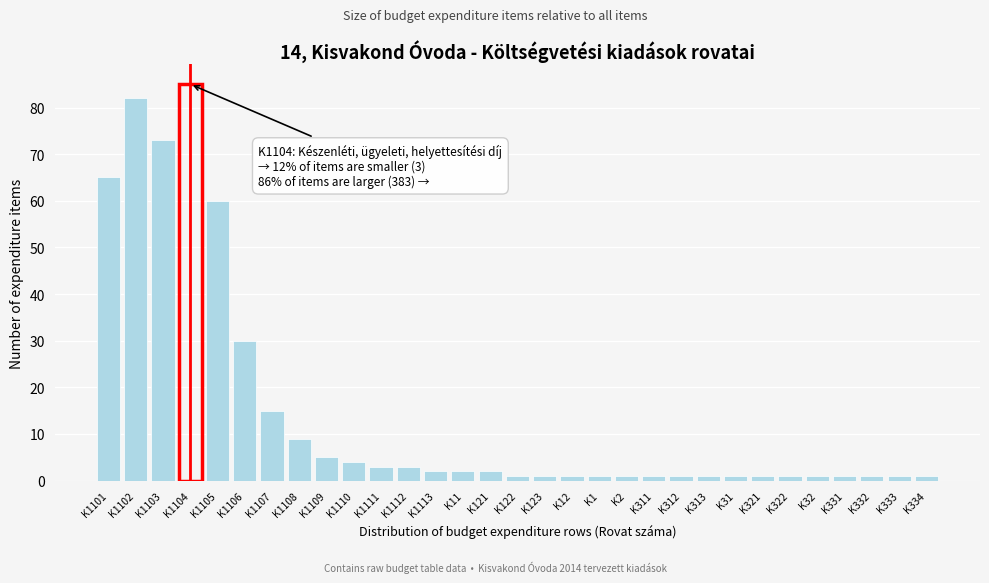

Where is the data nearest to the value 43?

K1106